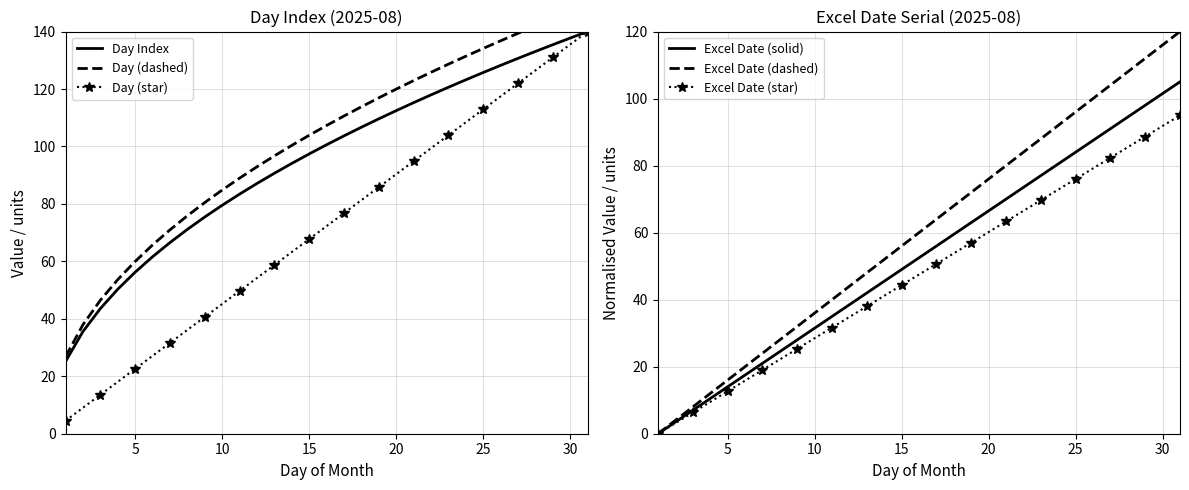

Reading left to right, extract all data points from this chart.

Day Index: 25.1	35.6	43.6	50.3	56.2	61.6	66.5	71.1	75.4	79.5	83.4	87.1	90.7	94.1	97.4	100.6	103.7	106.7	109.6	112.5	115.2	117.9	120.6	123.2	125.7	128.2	130.7	133.1	135.4	137.7	140.0
Day (dashed): 26.8	37.9	46.5	53.6	60.0	65.7	71.0	75.9	80.5	84.8	89.0	92.9	96.7	100.4	103.9	107.3	110.6	113.8	116.9	119.9	122.9	125.8	128.6	131.4	134.1	136.8	139.4	141.9	144.4	146.9	149.3
Day (star): 4.5	9.0	13.5	18.1	22.6	27.1	31.6	36.1	40.6	45.2	49.7	54.2	58.7	63.2	67.7	72.3	76.8	81.3	85.8	90.3	94.8	99.4	103.9	108.4	112.9	117.4	121.9	126.5	131.0	135.5	140.0
Excel Date (solid): 0.0	3.5	7.0	10.5	14.0	17.5	21.0	24.5	28.0	31.5	35.0	38.5	42.0	45.5	49.0	52.5	56.0	59.5	63.0	66.5	70.0	73.5	77.0	80.5	84.0	87.5	91.0	94.5	98.0	101.5	105.0
Excel Date (dashed): 0.0	4.0	8.0	12.0	16.0	20.0	24.0	28.0	32.0	36.0	40.0	44.0	48.0	52.0	56.0	60.0	64.0	68.0	72.0	76.0	80.0	84.0	88.0	92.0	96.0	100.0	104.0	108.0	112.0	116.0	120.0
Excel Date (star): 0.0	3.2	6.3	9.5	12.7	15.8	19.0	22.2	25.3	28.5	31.7	34.8	38.0	41.2	44.3	47.5	50.7	53.8	57.0	60.2	63.3	66.5	69.7	72.8	76.0	79.2	82.3	85.5	88.7	91.8	95.0